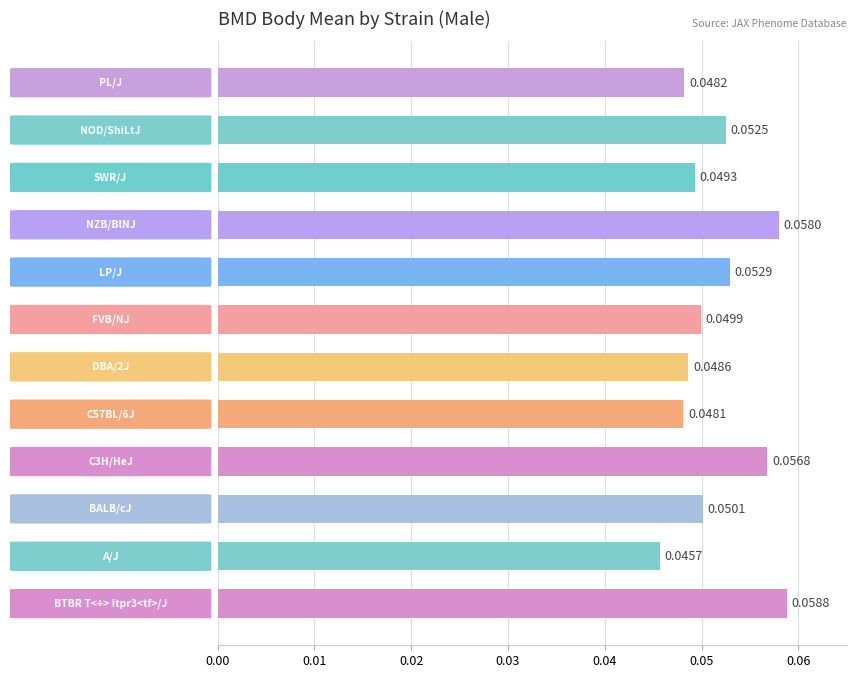

At which label is the value closest to 0?

$A/J